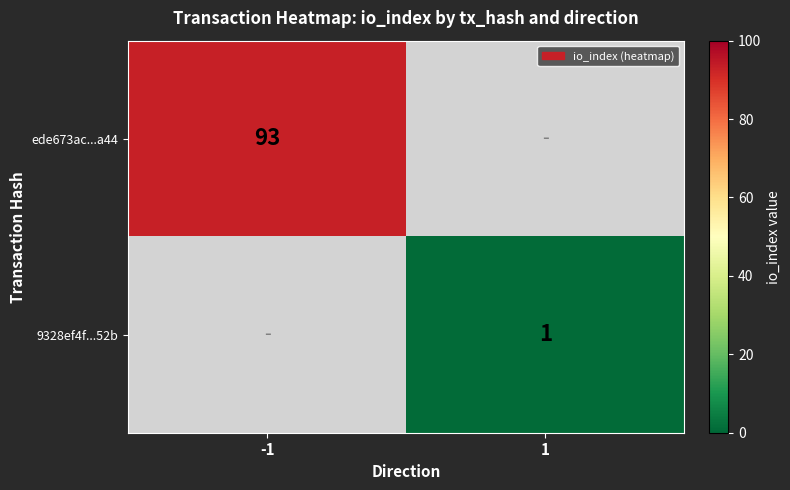

True or false: ede673ac...a44 has a value of 164 at -1.

False